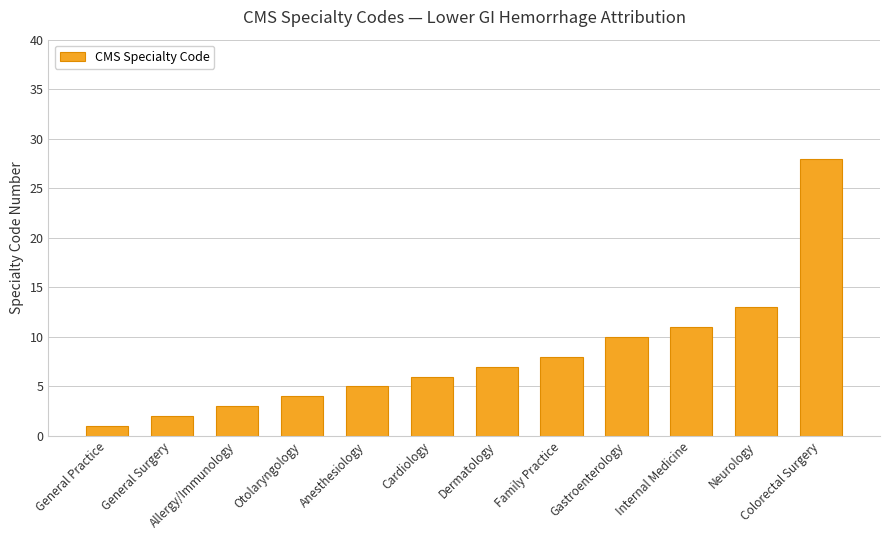

What is the difference between the maximum and minimum values?

27